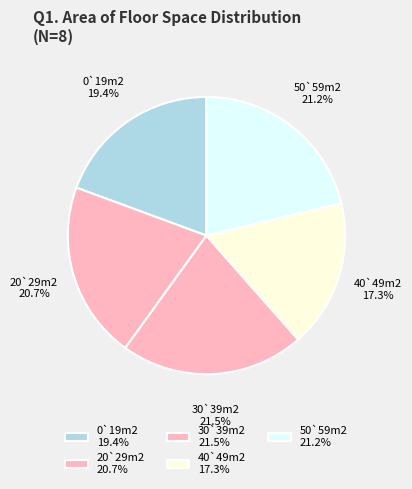

How many slices are in this pie chart?

5